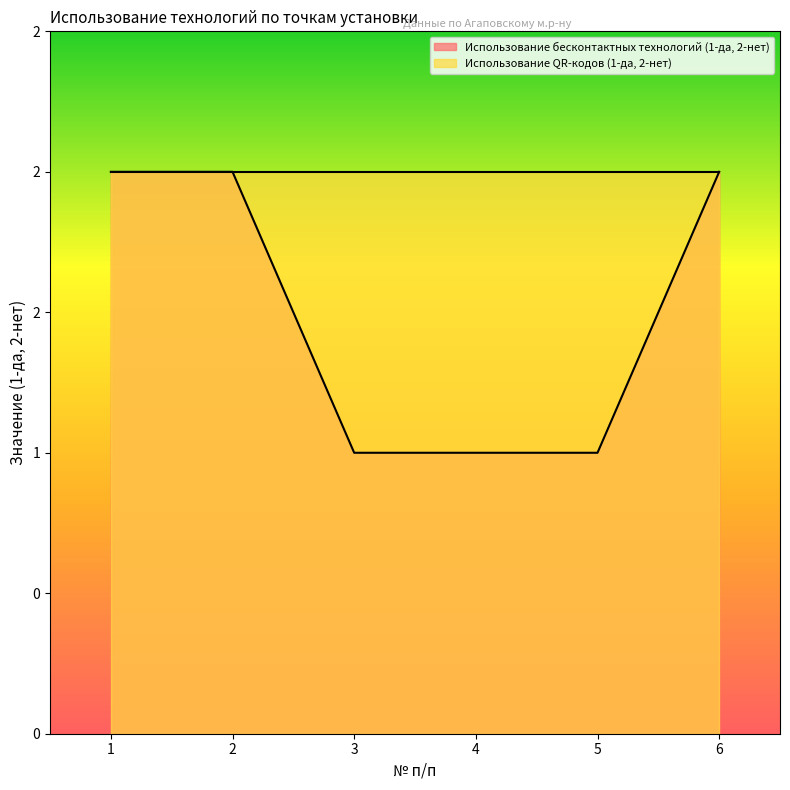

What is the value of the 5th point from the left?

1